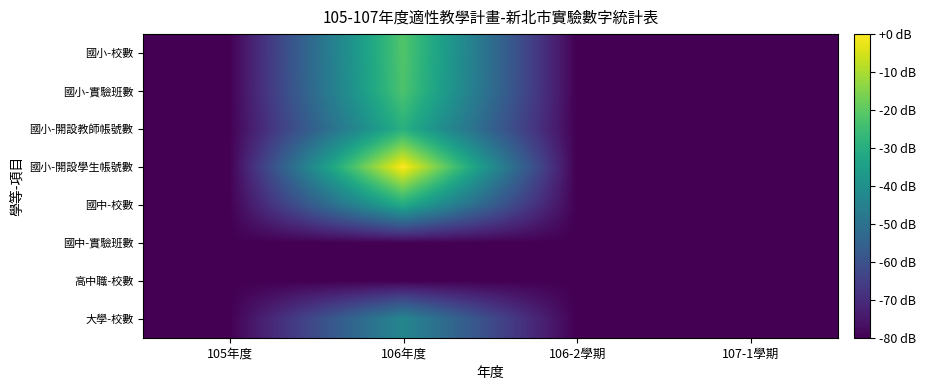

How many distinct data groups are displayed?

8